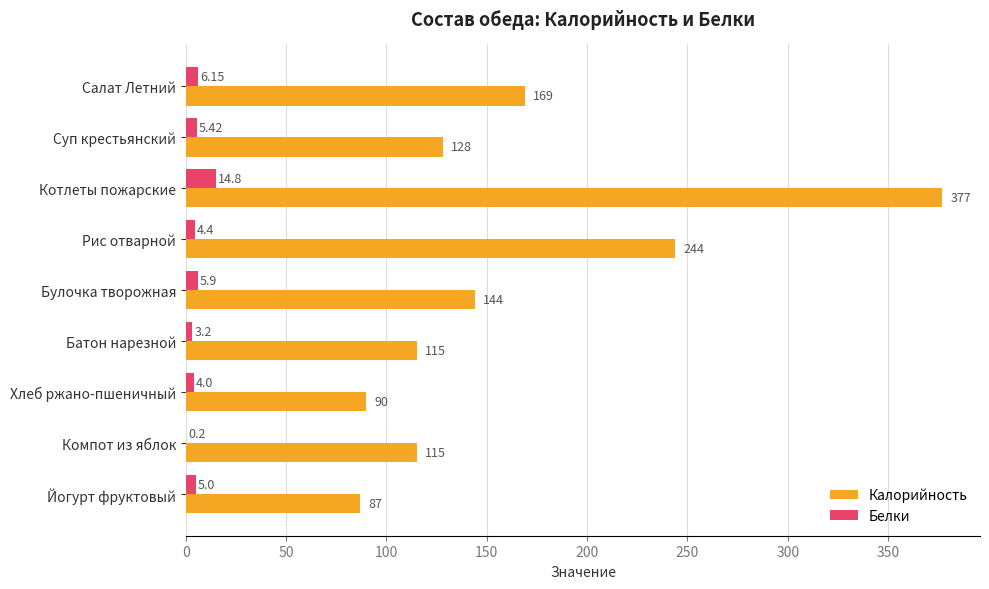

Which series has the largest total across all categories?

Калорийность